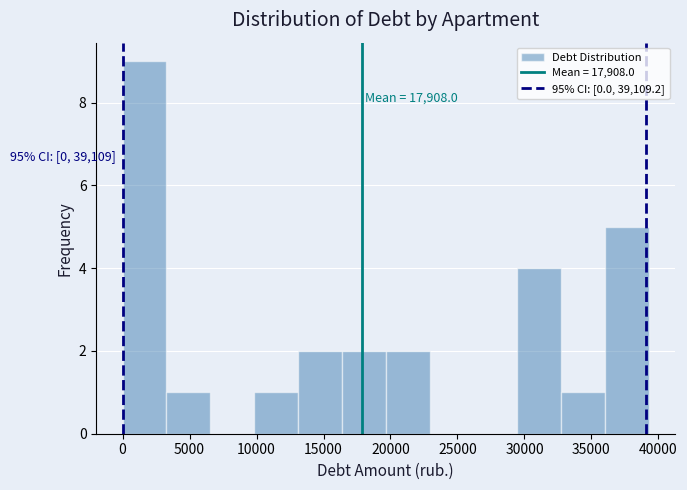

Which range on the x-axis has the tallest bar?

0 to 3500